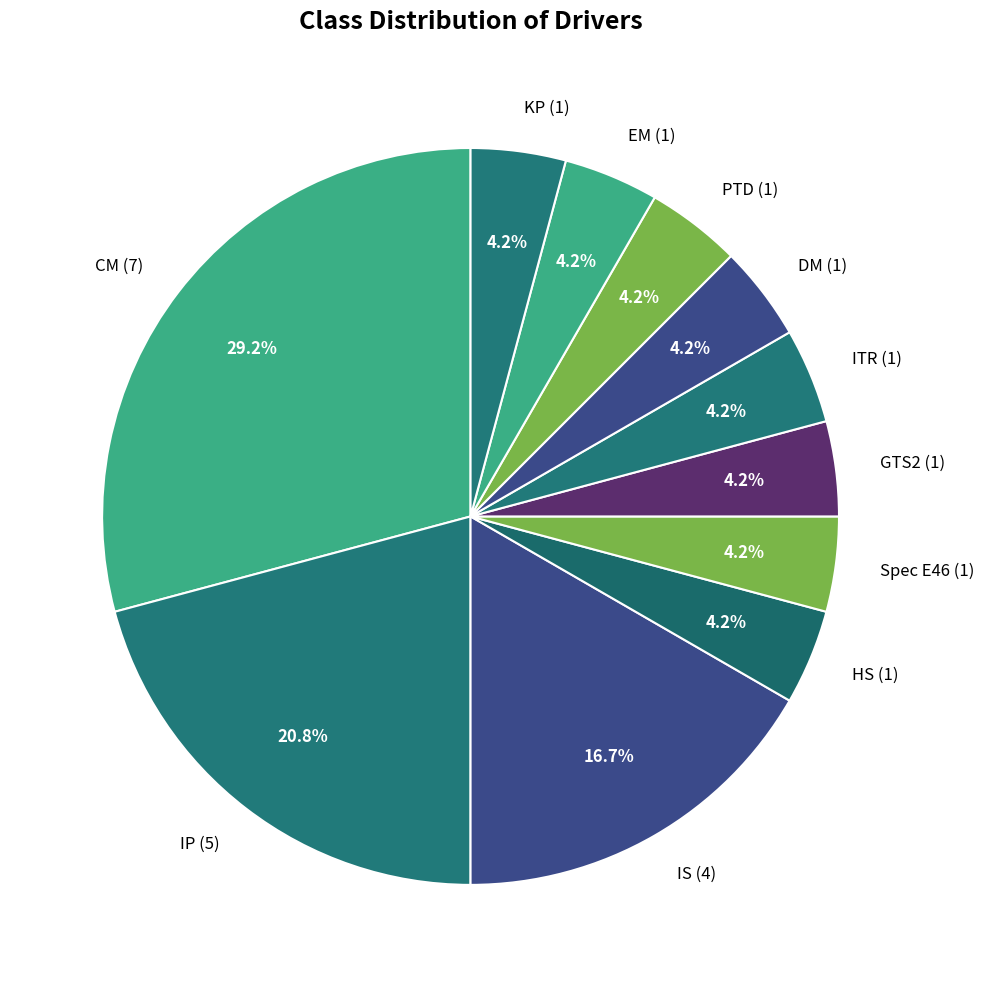

Combined, do ITR (1) and HS (1) account for over 50%?

No